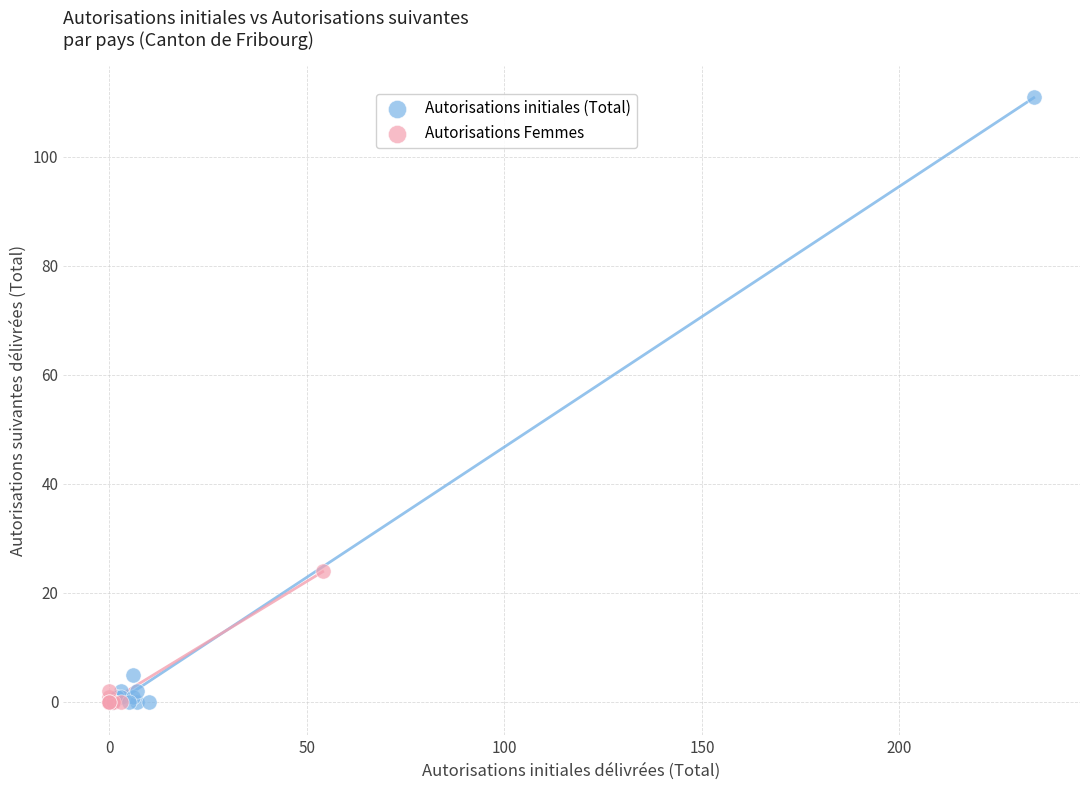

Which series contains the highest Y value?

Autorisations initiales (Total)